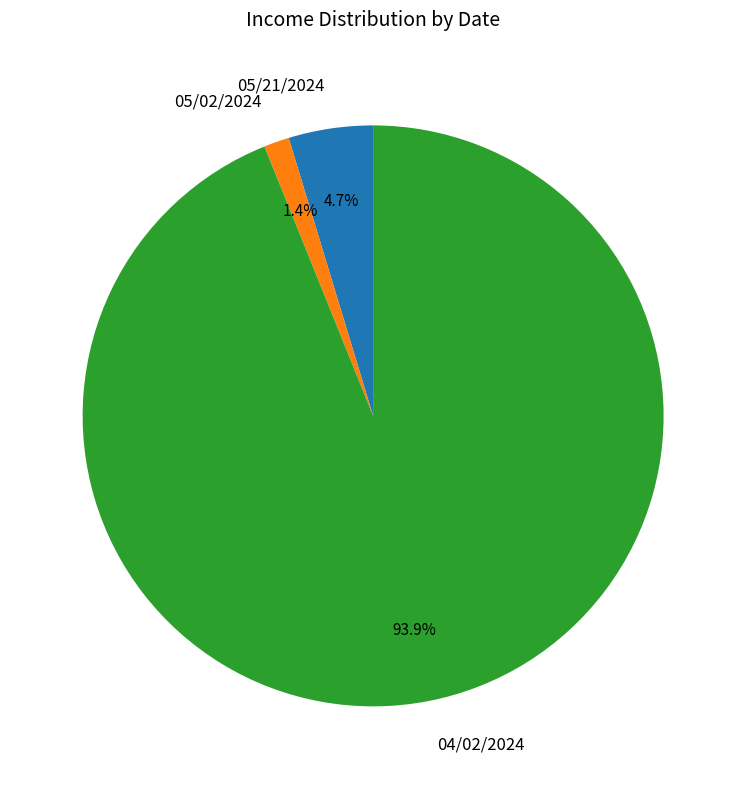

Approximately how many times larger is the value at 05/21/2024 compared to 04/02/2024?

0.1